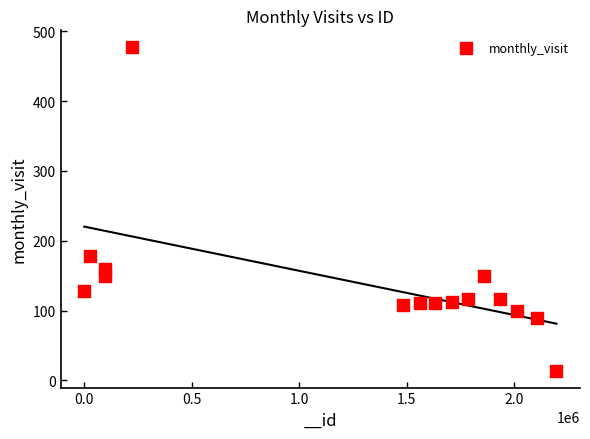

What is the range of Y values (max minus min)?

465